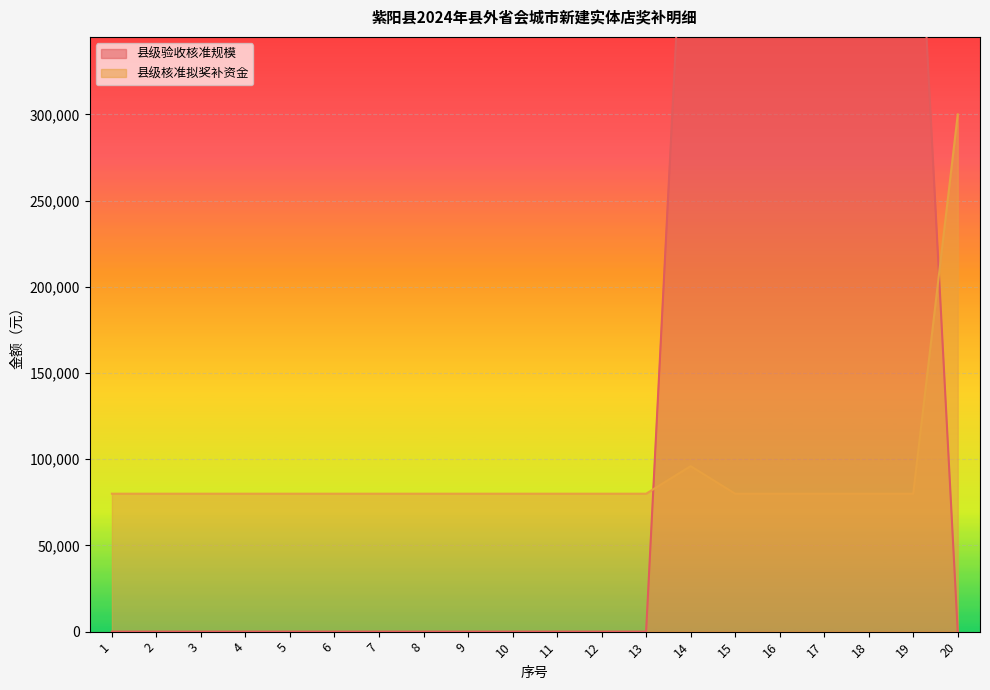

What are all the series names shown in the legend?

县级验收核准规模, 县级核准拟奖补资金